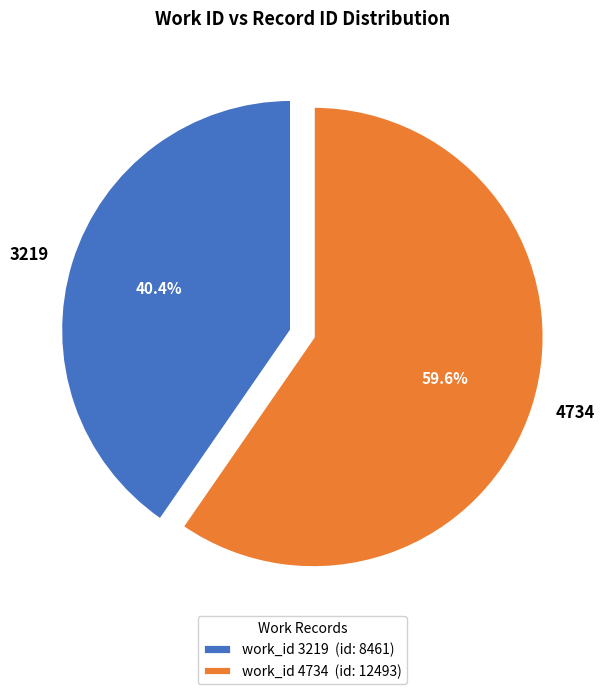

Which category has the biggest portion of the pie?

4734